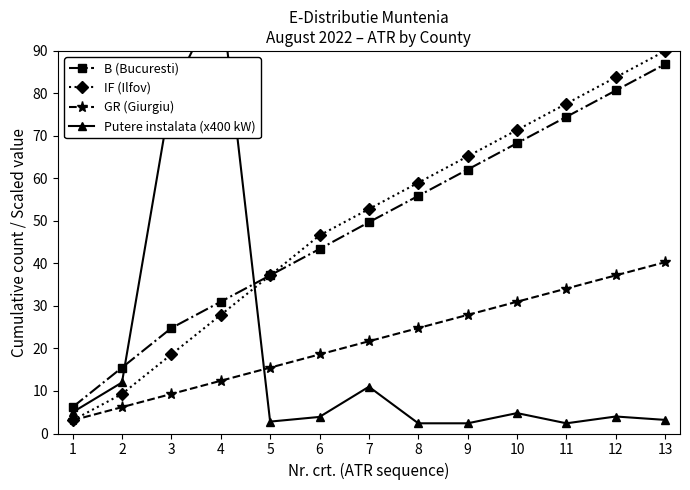

What is the sum of all IF (Ilfov) values?

642.5